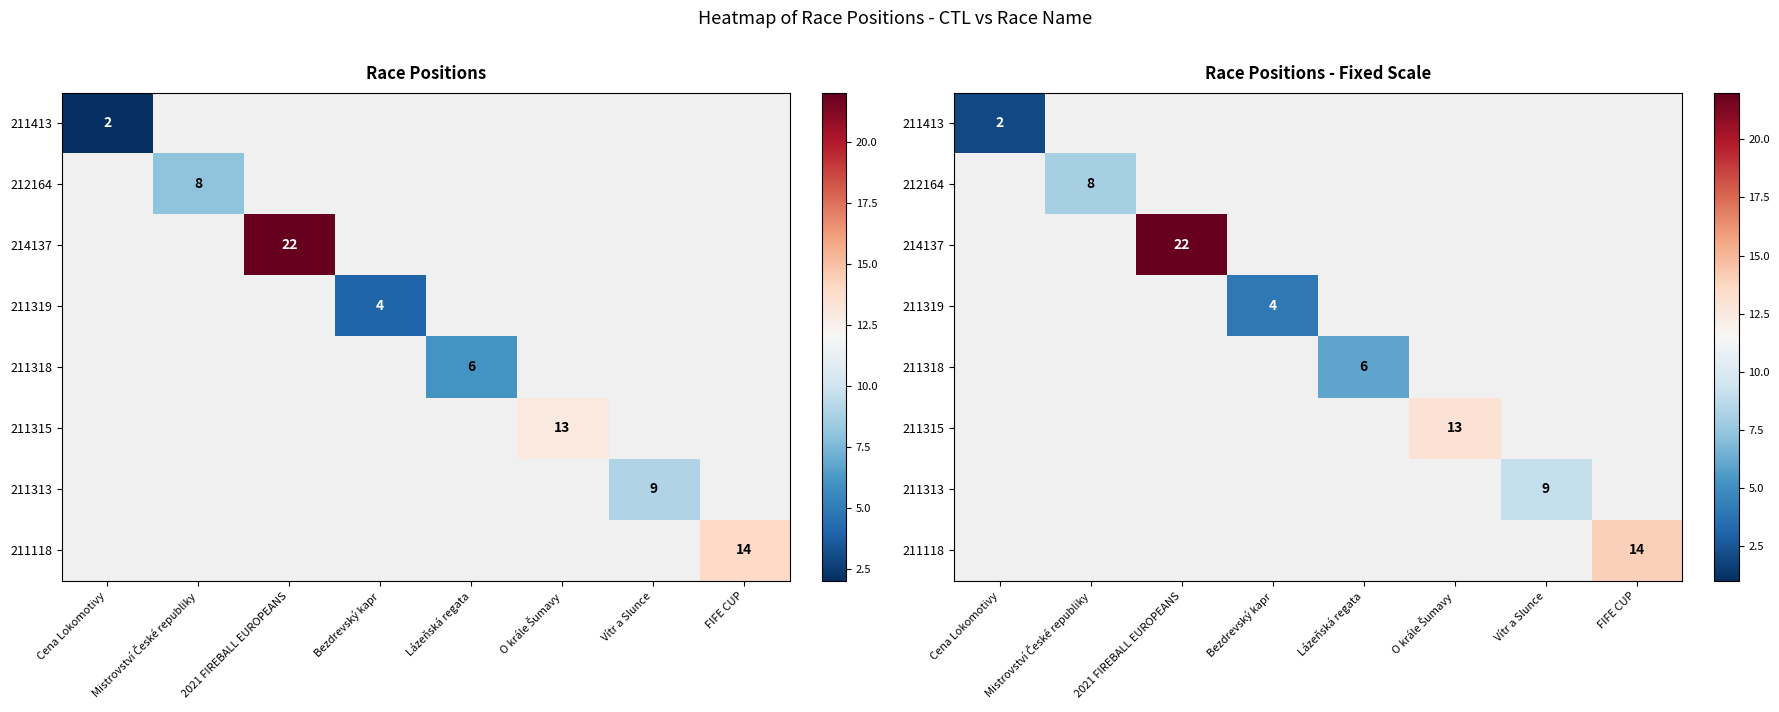

Is it true that 211318 equals 6 at Lázeňská regata?

True